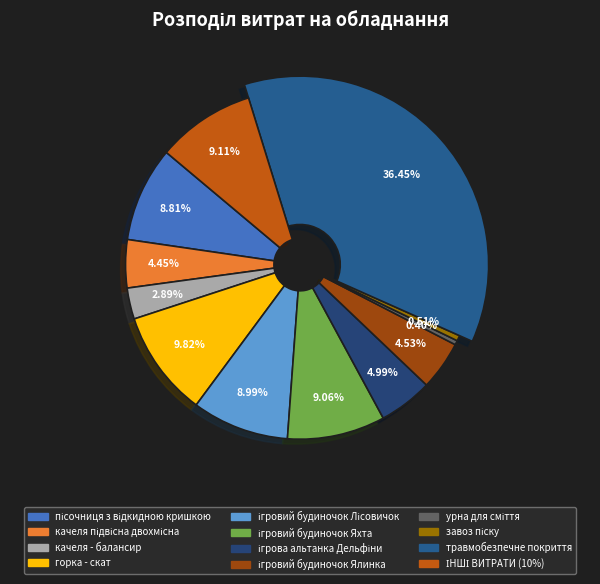

Does ігрова альтанка Дельфіни represent more than half of the total?

No